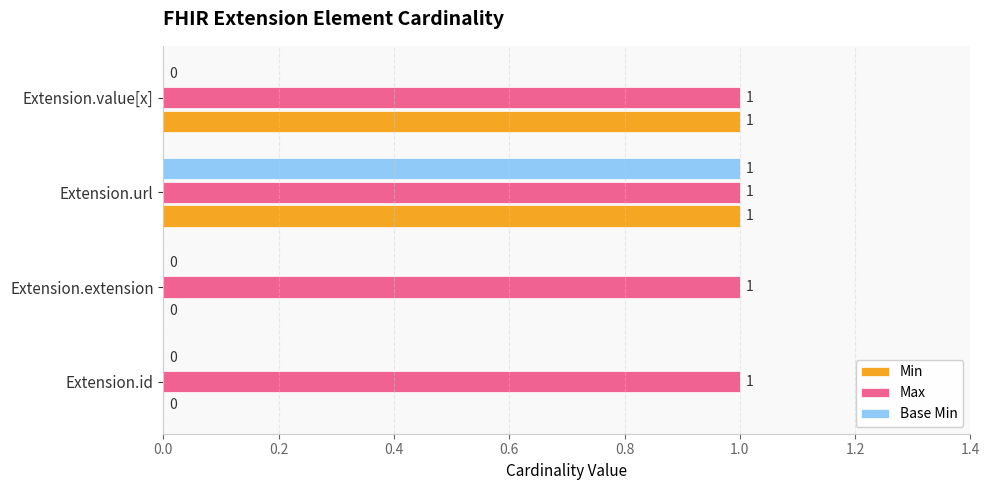

Which series has the largest total across all categories?

Max